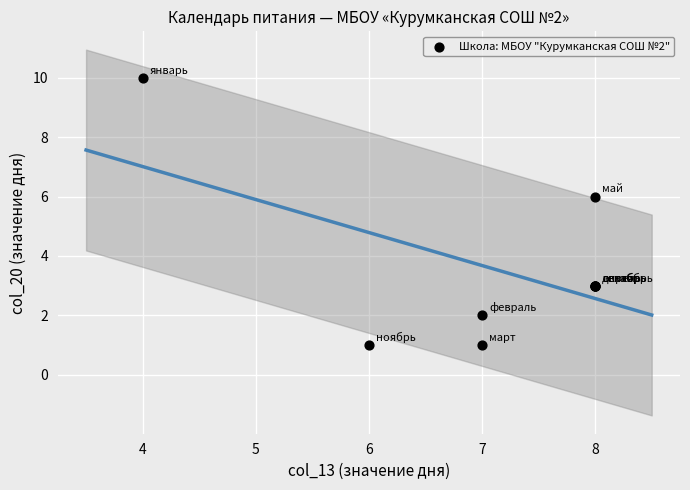

What Y value in the scatter plot is closest to 5?

6